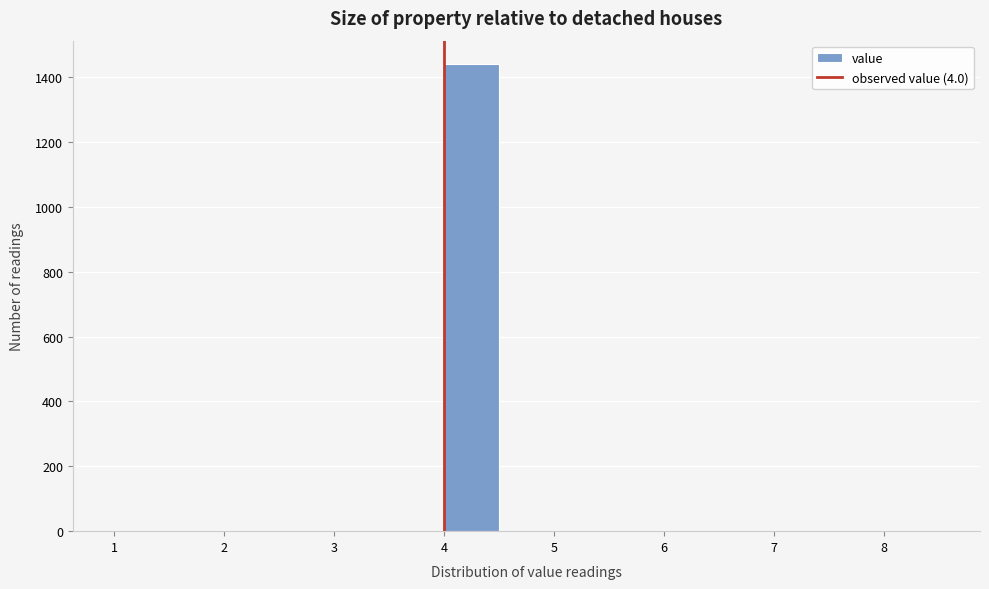

How tall is the bar that spans 4.0 to 4.5 on the x-axis? The values are not printed on the chart, so give them approximately, as read against the axis.

1440